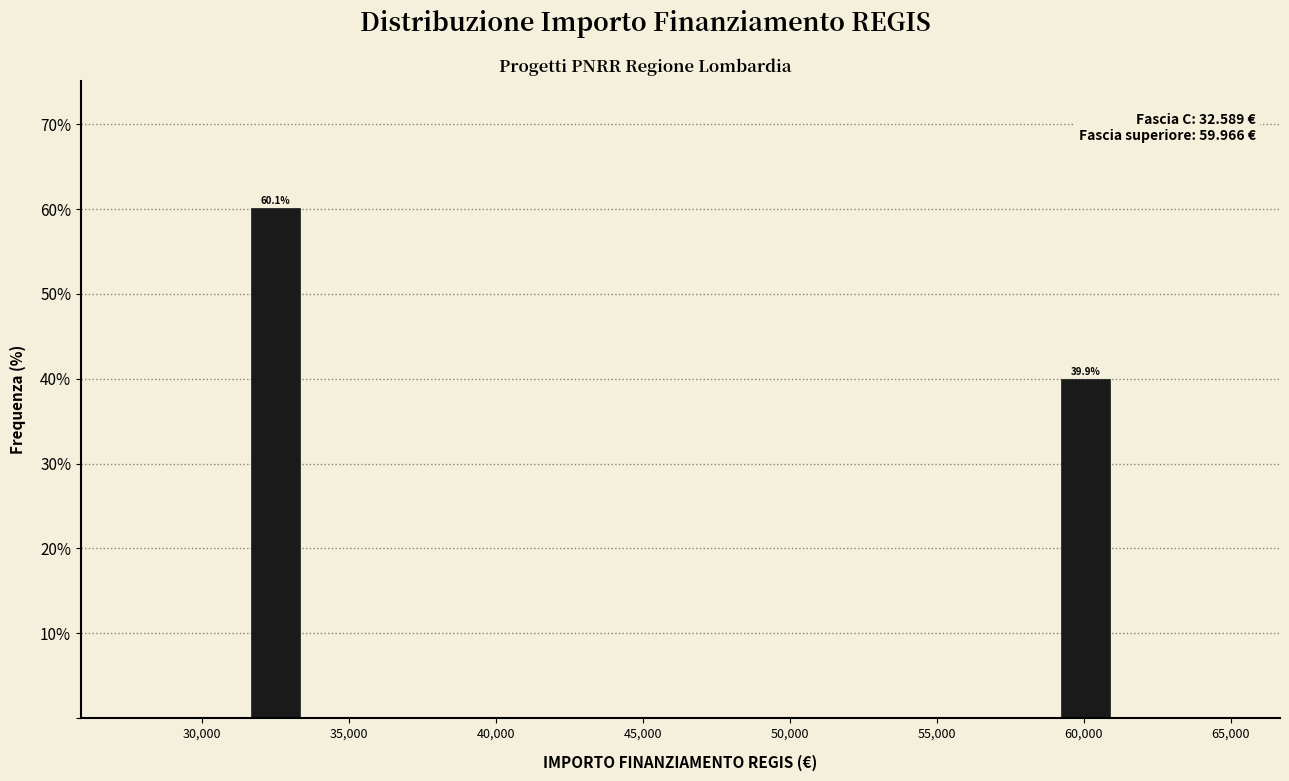

Read against the x-axis, roughly where is the centre of the tallest bar?

32500